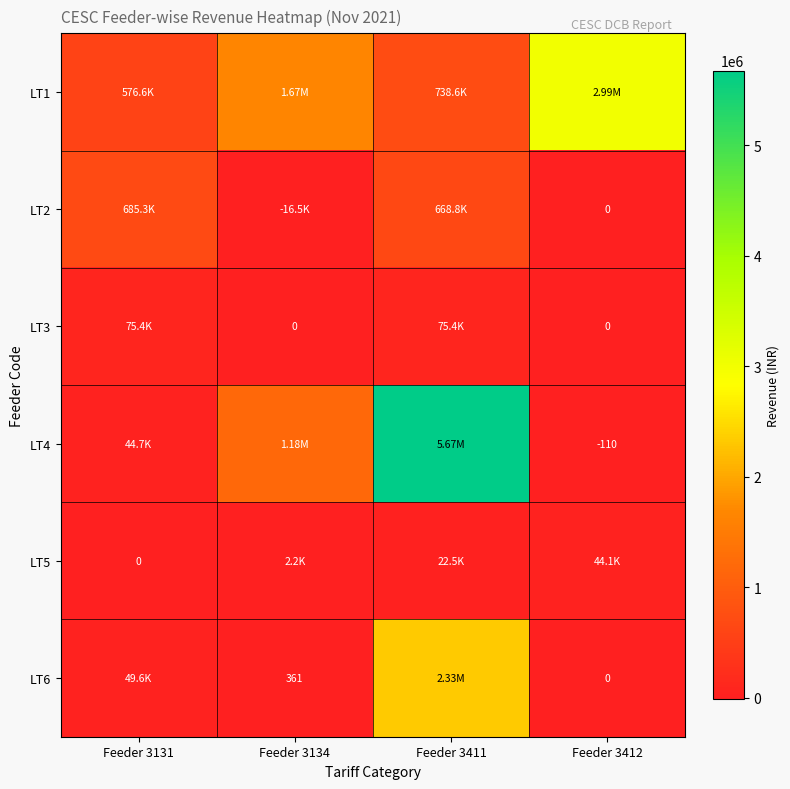

The LT2 series shows 871472.7 at Feeder 3411. True or false?

False